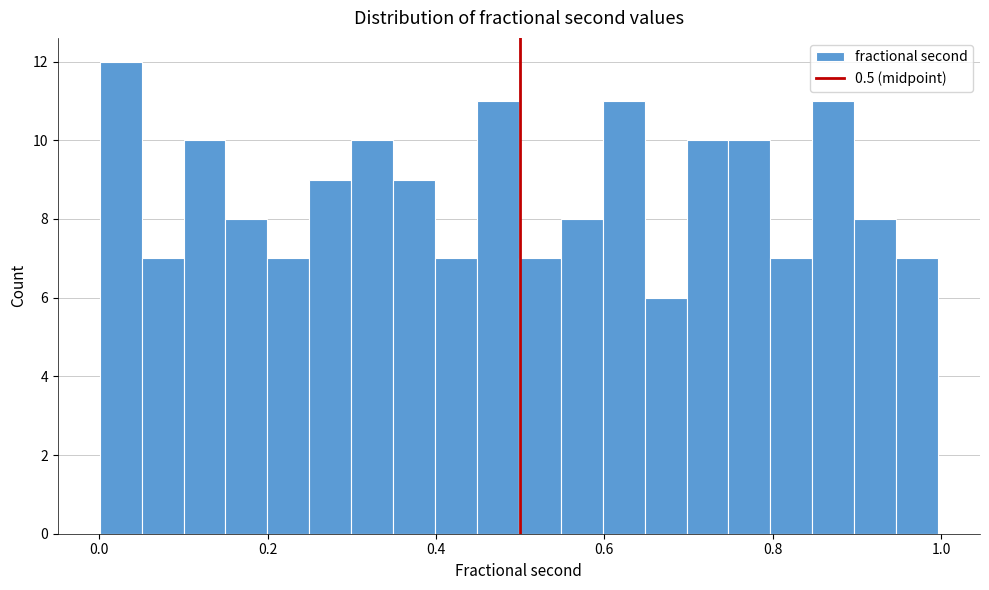

Read against the x-axis, roughly where is the centre of the tallest bar?

0.02